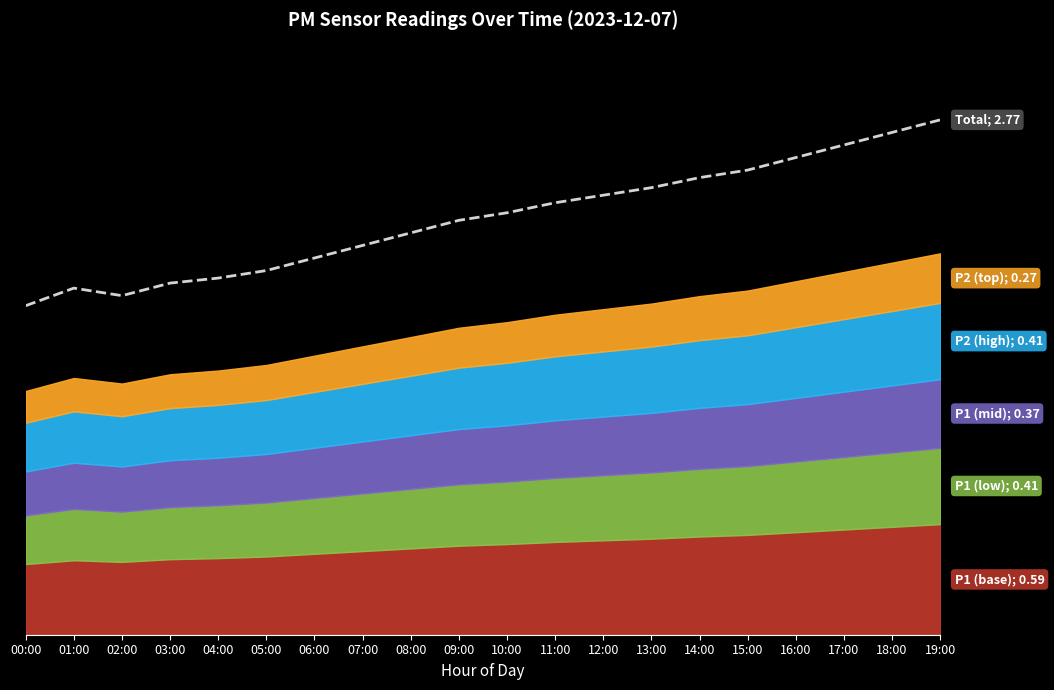

Rank the categories by value from highest to lowest.

19:00, 18:00, 17:00, 16:00, 15:00, 14:00, 13:00, 12:00, 11:00, 10:00, 09:00, 08:00, 07:00, 06:00, 05:00, 04:00, 03:00, 01:00, 02:00, 00:00